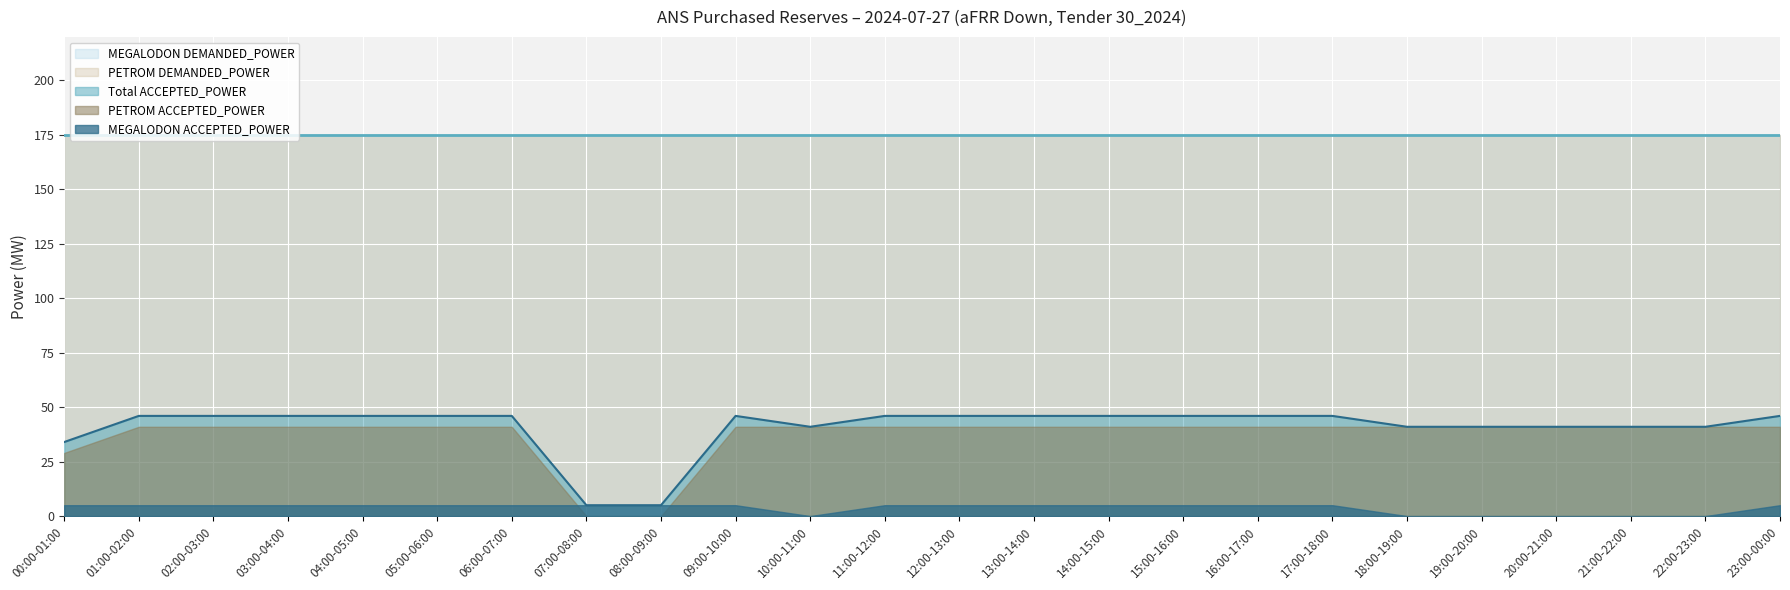

At how many categories does at least one series exceed 68?

24